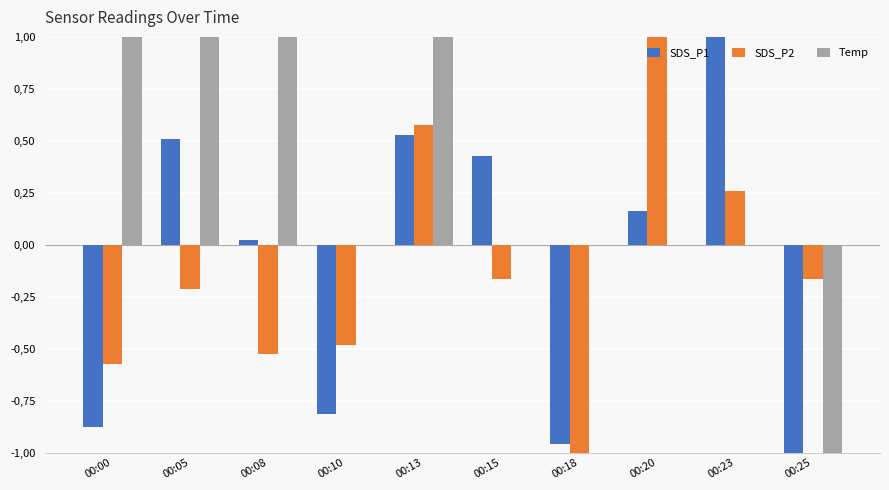

Are the bars grouped side by side (vs. stacked)?

Yes